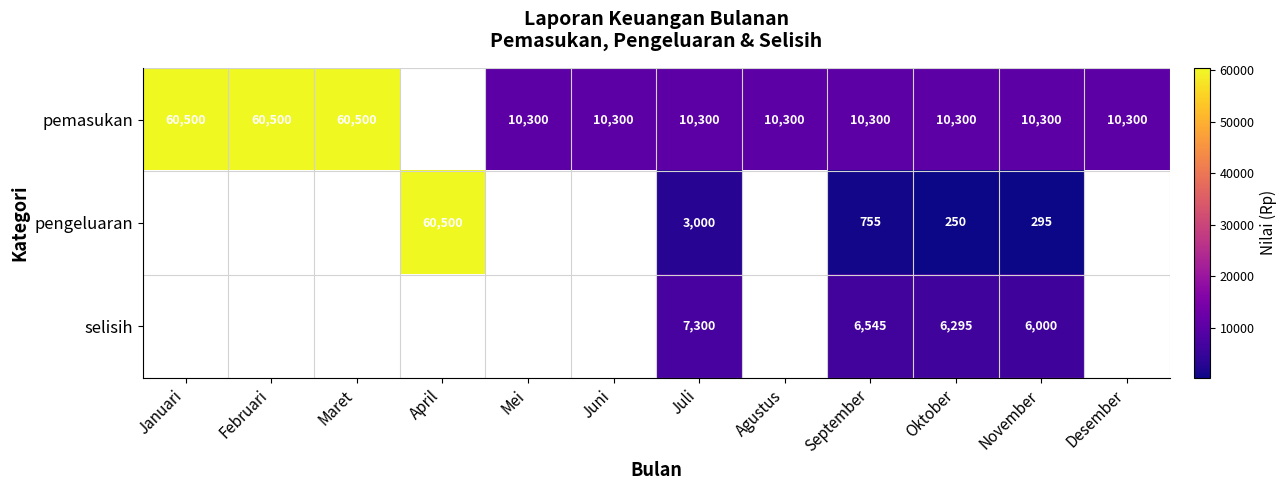

Which has a higher value, Oktober or November?

Oktober